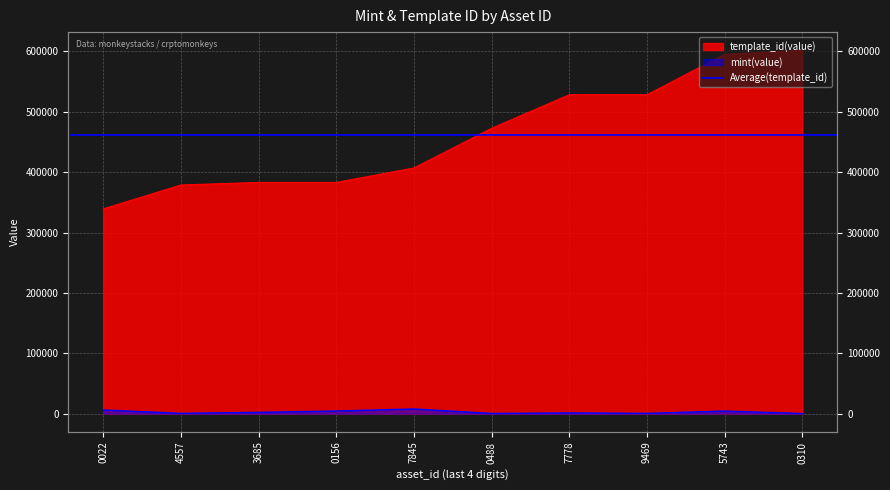

True or false: mint and template_id intersect in this chart.

False